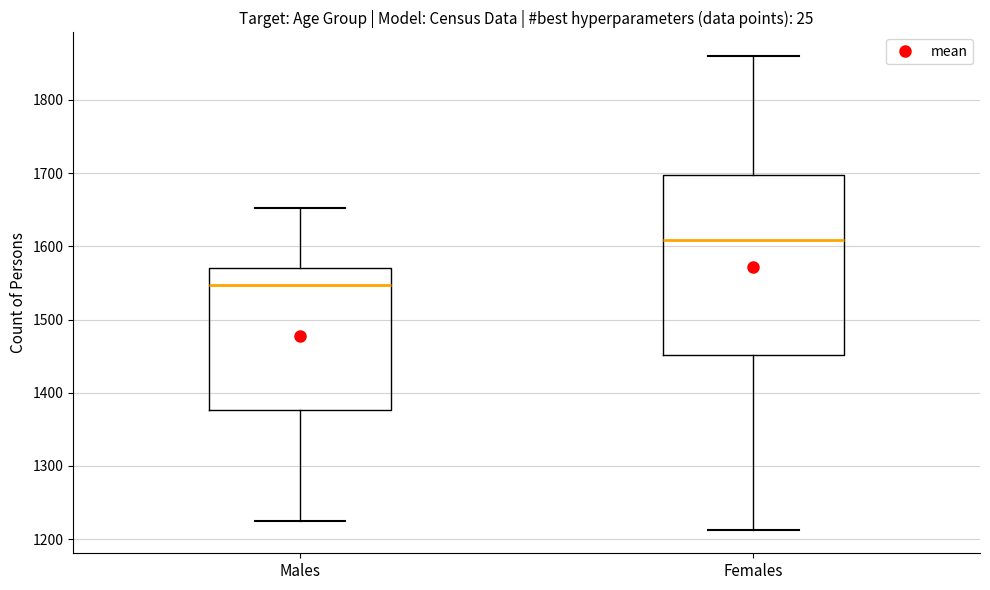

Which box's median line is the lowest?

Males